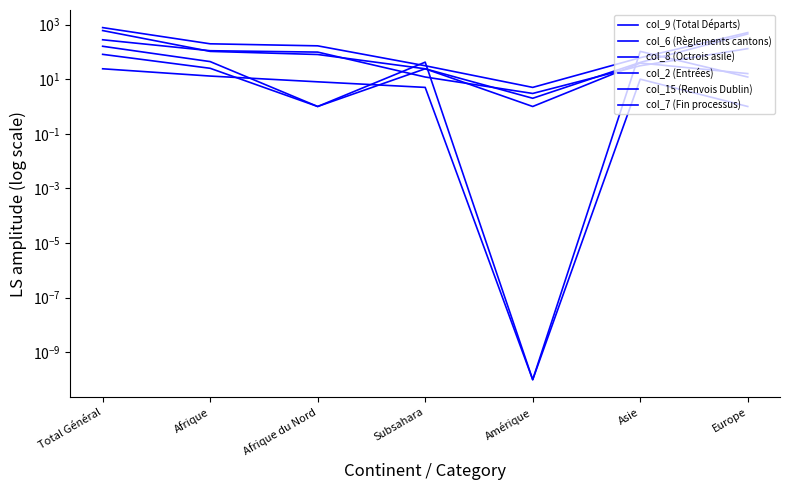

Where do col_2 (Entrées) and col_7 (Fin processus) first cross each other?

Afrique du Nord and Subsahara